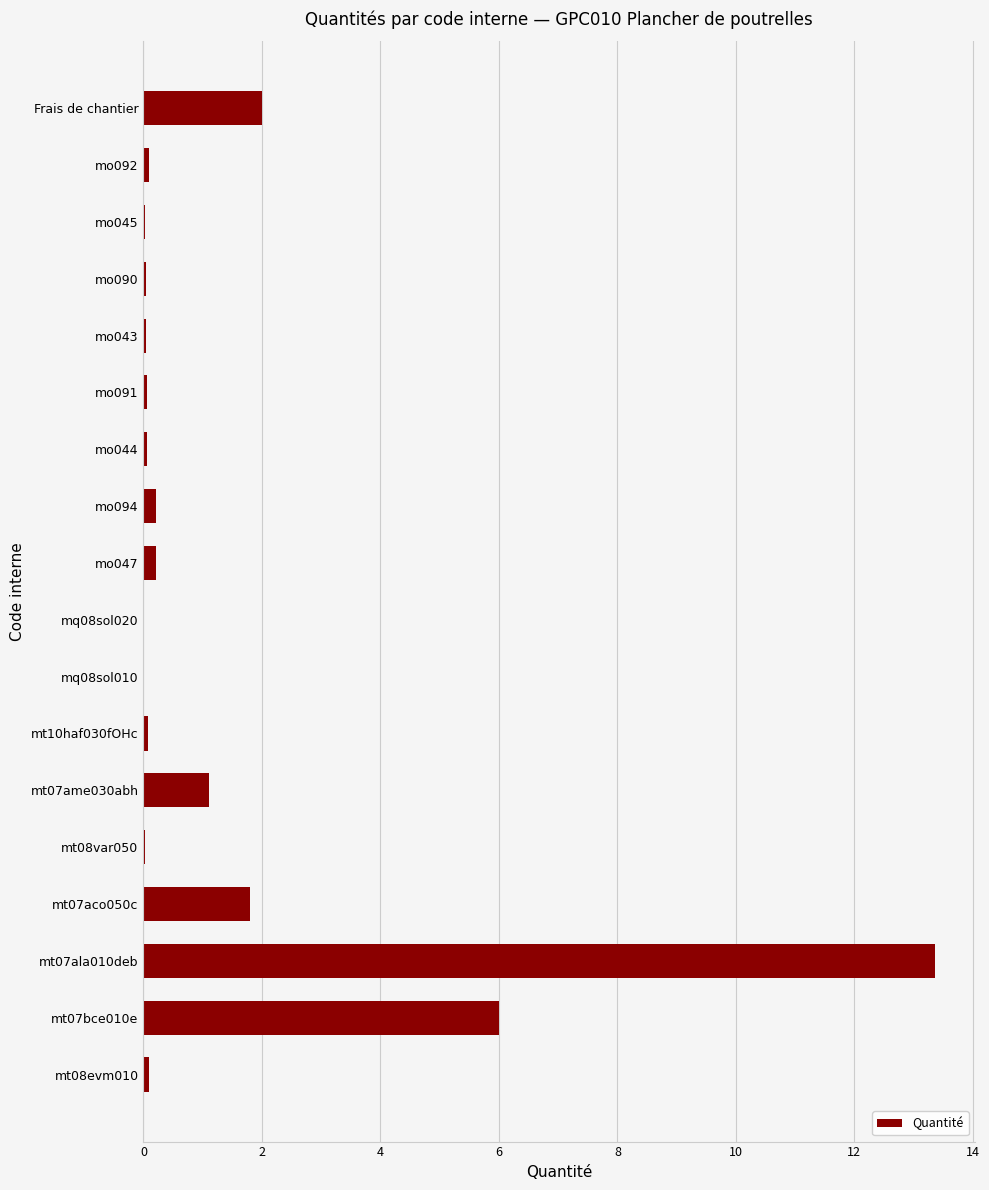

What is the maximum value shown in the chart?

13.4